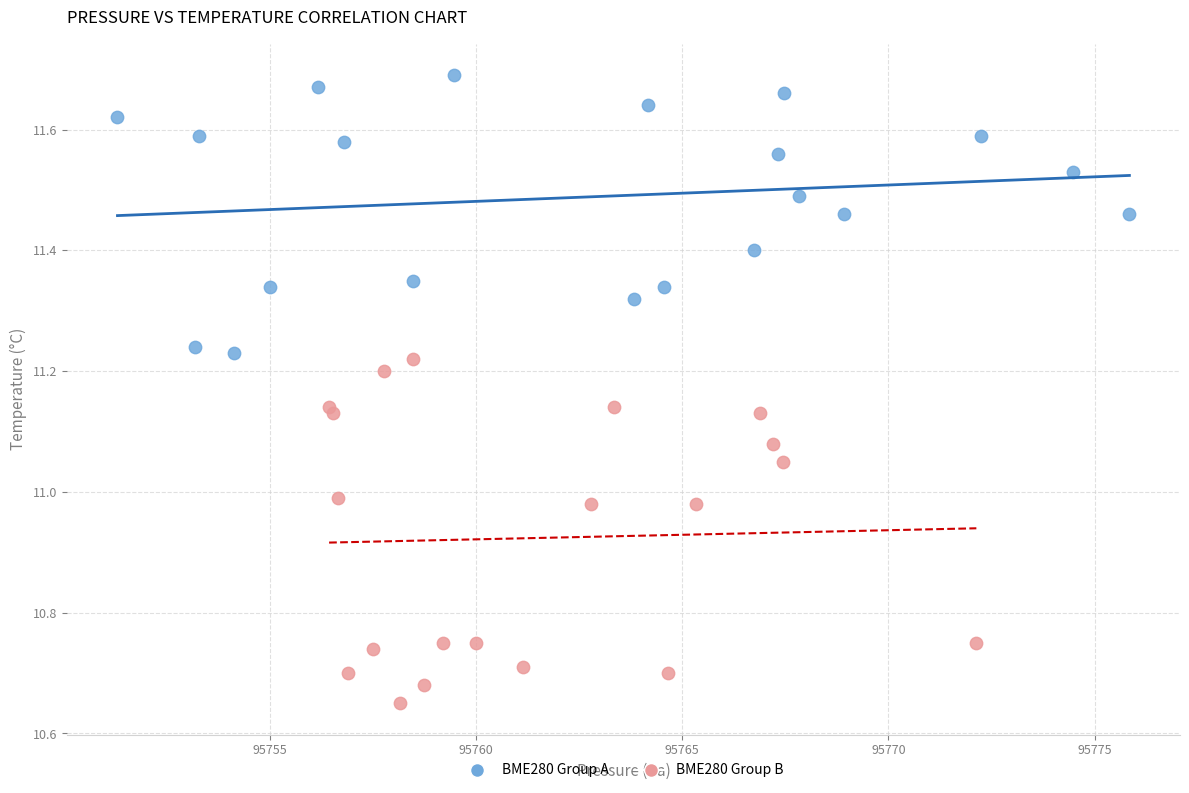

Which series contains the lowest Y value?

BME280 Group B